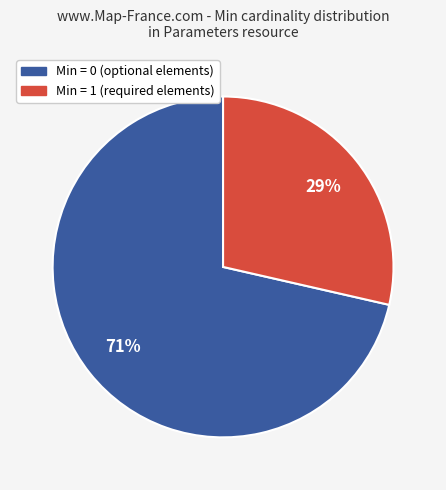

Does any single category account for the majority?

Yes